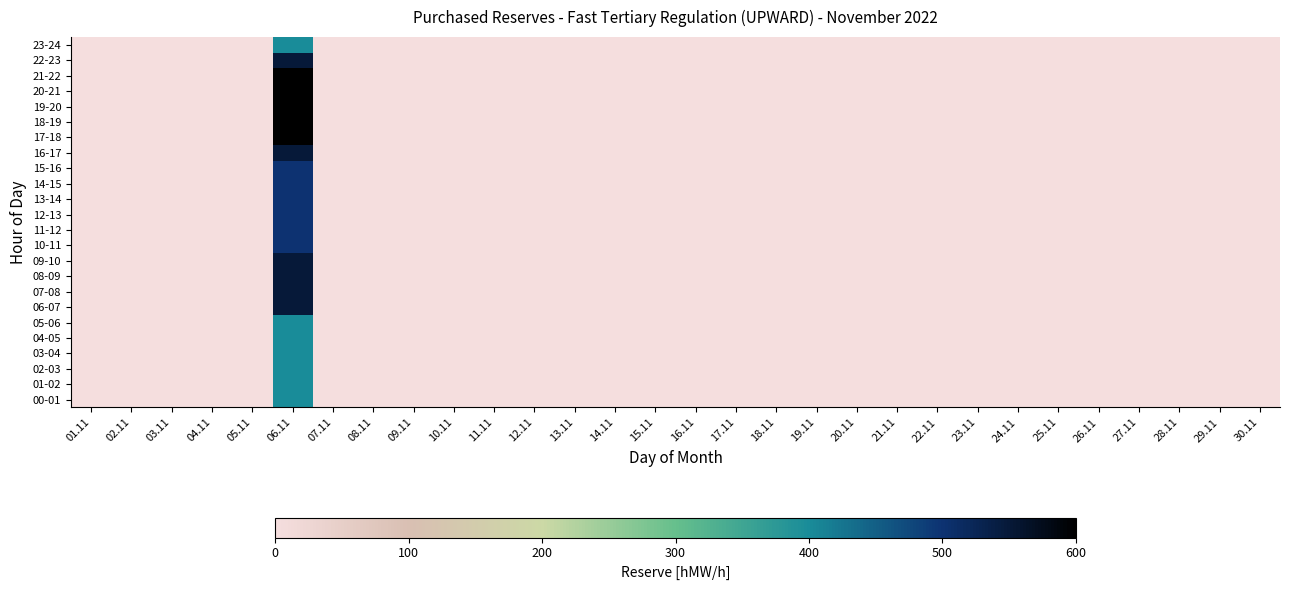

Reading left to right, list all the values displayed in this chart.

00-01: 01.11=0	02.11=0	03.11=0	04.11=0	05.11=0	06.11=400	07.11=0	08.11=0	09.11=0	10.11=0	11.11=0	12.11=0	13.11=0	14.11=0	15.11=0	16.11=0	17.11=0	18.11=0	19.11=0	20.11=0	21.11=0	22.11=0	23.11=0	24.11=0	25.11=0	26.11=0	27.11=0	28.11=0	29.11=0	30.11=0
01-02: 01.11=0	02.11=0	03.11=0	04.11=0	05.11=0	06.11=400	07.11=0	08.11=0	09.11=0	10.11=0	11.11=0	12.11=0	13.11=0	14.11=0	15.11=0	16.11=0	17.11=0	18.11=0	19.11=0	20.11=0	21.11=0	22.11=0	23.11=0	24.11=0	25.11=0	26.11=0	27.11=0	28.11=0	29.11=0	30.11=0
02-03: 01.11=0	02.11=0	03.11=0	04.11=0	05.11=0	06.11=400	07.11=0	08.11=0	09.11=0	10.11=0	11.11=0	12.11=0	13.11=0	14.11=0	15.11=0	16.11=0	17.11=0	18.11=0	19.11=0	20.11=0	21.11=0	22.11=0	23.11=0	24.11=0	25.11=0	26.11=0	27.11=0	28.11=0	29.11=0	30.11=0
03-04: 01.11=0	02.11=0	03.11=0	04.11=0	05.11=0	06.11=400	07.11=0	08.11=0	09.11=0	10.11=0	11.11=0	12.11=0	13.11=0	14.11=0	15.11=0	16.11=0	17.11=0	18.11=0	19.11=0	20.11=0	21.11=0	22.11=0	23.11=0	24.11=0	25.11=0	26.11=0	27.11=0	28.11=0	29.11=0	30.11=0
04-05: 01.11=0	02.11=0	03.11=0	04.11=0	05.11=0	06.11=400	07.11=0	08.11=0	09.11=0	10.11=0	11.11=0	12.11=0	13.11=0	14.11=0	15.11=0	16.11=0	17.11=0	18.11=0	19.11=0	20.11=0	21.11=0	22.11=0	23.11=0	24.11=0	25.11=0	26.11=0	27.11=0	28.11=0	29.11=0	30.11=0
05-06: 01.11=0	02.11=0	03.11=0	04.11=0	05.11=0	06.11=400	07.11=0	08.11=0	09.11=0	10.11=0	11.11=0	12.11=0	13.11=0	14.11=0	15.11=0	16.11=0	17.11=0	18.11=0	19.11=0	20.11=0	21.11=0	22.11=0	23.11=0	24.11=0	25.11=0	26.11=0	27.11=0	28.11=0	29.11=0	30.11=0
06-07: 01.11=0	02.11=0	03.11=0	04.11=0	05.11=0	06.11=550	07.11=0	08.11=0	09.11=0	10.11=0	11.11=0	12.11=0	13.11=0	14.11=0	15.11=0	16.11=0	17.11=0	18.11=0	19.11=0	20.11=0	21.11=0	22.11=0	23.11=0	24.11=0	25.11=0	26.11=0	27.11=0	28.11=0	29.11=0	30.11=0
07-08: 01.11=0	02.11=0	03.11=0	04.11=0	05.11=0	06.11=550	07.11=0	08.11=0	09.11=0	10.11=0	11.11=0	12.11=0	13.11=0	14.11=0	15.11=0	16.11=0	17.11=0	18.11=0	19.11=0	20.11=0	21.11=0	22.11=0	23.11=0	24.11=0	25.11=0	26.11=0	27.11=0	28.11=0	29.11=0	30.11=0
08-09: 01.11=0	02.11=0	03.11=0	04.11=0	05.11=0	06.11=550	07.11=0	08.11=0	09.11=0	10.11=0	11.11=0	12.11=0	13.11=0	14.11=0	15.11=0	16.11=0	17.11=0	18.11=0	19.11=0	20.11=0	21.11=0	22.11=0	23.11=0	24.11=0	25.11=0	26.11=0	27.11=0	28.11=0	29.11=0	30.11=0
09-10: 01.11=0	02.11=0	03.11=0	04.11=0	05.11=0	06.11=550	07.11=0	08.11=0	09.11=0	10.11=0	11.11=0	12.11=0	13.11=0	14.11=0	15.11=0	16.11=0	17.11=0	18.11=0	19.11=0	20.11=0	21.11=0	22.11=0	23.11=0	24.11=0	25.11=0	26.11=0	27.11=0	28.11=0	29.11=0	30.11=0
10-11: 01.11=0	02.11=0	03.11=0	04.11=0	05.11=0	06.11=500	07.11=0	08.11=0	09.11=0	10.11=0	11.11=0	12.11=0	13.11=0	14.11=0	15.11=0	16.11=0	17.11=0	18.11=0	19.11=0	20.11=0	21.11=0	22.11=0	23.11=0	24.11=0	25.11=0	26.11=0	27.11=0	28.11=0	29.11=0	30.11=0
11-12: 01.11=0	02.11=0	03.11=0	04.11=0	05.11=0	06.11=500	07.11=0	08.11=0	09.11=0	10.11=0	11.11=0	12.11=0	13.11=0	14.11=0	15.11=0	16.11=0	17.11=0	18.11=0	19.11=0	20.11=0	21.11=0	22.11=0	23.11=0	24.11=0	25.11=0	26.11=0	27.11=0	28.11=0	29.11=0	30.11=0
12-13: 01.11=0	02.11=0	03.11=0	04.11=0	05.11=0	06.11=500	07.11=0	08.11=0	09.11=0	10.11=0	11.11=0	12.11=0	13.11=0	14.11=0	15.11=0	16.11=0	17.11=0	18.11=0	19.11=0	20.11=0	21.11=0	22.11=0	23.11=0	24.11=0	25.11=0	26.11=0	27.11=0	28.11=0	29.11=0	30.11=0
13-14: 01.11=0	02.11=0	03.11=0	04.11=0	05.11=0	06.11=500	07.11=0	08.11=0	09.11=0	10.11=0	11.11=0	12.11=0	13.11=0	14.11=0	15.11=0	16.11=0	17.11=0	18.11=0	19.11=0	20.11=0	21.11=0	22.11=0	23.11=0	24.11=0	25.11=0	26.11=0	27.11=0	28.11=0	29.11=0	30.11=0
14-15: 01.11=0	02.11=0	03.11=0	04.11=0	05.11=0	06.11=500	07.11=0	08.11=0	09.11=0	10.11=0	11.11=0	12.11=0	13.11=0	14.11=0	15.11=0	16.11=0	17.11=0	18.11=0	19.11=0	20.11=0	21.11=0	22.11=0	23.11=0	24.11=0	25.11=0	26.11=0	27.11=0	28.11=0	29.11=0	30.11=0
15-16: 01.11=0	02.11=0	03.11=0	04.11=0	05.11=0	06.11=500	07.11=0	08.11=0	09.11=0	10.11=0	11.11=0	12.11=0	13.11=0	14.11=0	15.11=0	16.11=0	17.11=0	18.11=0	19.11=0	20.11=0	21.11=0	22.11=0	23.11=0	24.11=0	25.11=0	26.11=0	27.11=0	28.11=0	29.11=0	30.11=0
16-17: 01.11=0	02.11=0	03.11=0	04.11=0	05.11=0	06.11=550	07.11=0	08.11=0	09.11=0	10.11=0	11.11=0	12.11=0	13.11=0	14.11=0	15.11=0	16.11=0	17.11=0	18.11=0	19.11=0	20.11=0	21.11=0	22.11=0	23.11=0	24.11=0	25.11=0	26.11=0	27.11=0	28.11=0	29.11=0	30.11=0
17-18: 01.11=0	02.11=0	03.11=0	04.11=0	05.11=0	06.11=600	07.11=0	08.11=0	09.11=0	10.11=0	11.11=0	12.11=0	13.11=0	14.11=0	15.11=0	16.11=0	17.11=0	18.11=0	19.11=0	20.11=0	21.11=0	22.11=0	23.11=0	24.11=0	25.11=0	26.11=0	27.11=0	28.11=0	29.11=0	30.11=0
18-19: 01.11=0	02.11=0	03.11=0	04.11=0	05.11=0	06.11=600	07.11=0	08.11=0	09.11=0	10.11=0	11.11=0	12.11=0	13.11=0	14.11=0	15.11=0	16.11=0	17.11=0	18.11=0	19.11=0	20.11=0	21.11=0	22.11=0	23.11=0	24.11=0	25.11=0	26.11=0	27.11=0	28.11=0	29.11=0	30.11=0
19-20: 01.11=0	02.11=0	03.11=0	04.11=0	05.11=0	06.11=600	07.11=0	08.11=0	09.11=0	10.11=0	11.11=0	12.11=0	13.11=0	14.11=0	15.11=0	16.11=0	17.11=0	18.11=0	19.11=0	20.11=0	21.11=0	22.11=0	23.11=0	24.11=0	25.11=0	26.11=0	27.11=0	28.11=0	29.11=0	30.11=0
20-21: 01.11=0	02.11=0	03.11=0	04.11=0	05.11=0	06.11=600	07.11=0	08.11=0	09.11=0	10.11=0	11.11=0	12.11=0	13.11=0	14.11=0	15.11=0	16.11=0	17.11=0	18.11=0	19.11=0	20.11=0	21.11=0	22.11=0	23.11=0	24.11=0	25.11=0	26.11=0	27.11=0	28.11=0	29.11=0	30.11=0
21-22: 01.11=0	02.11=0	03.11=0	04.11=0	05.11=0	06.11=600	07.11=0	08.11=0	09.11=0	10.11=0	11.11=0	12.11=0	13.11=0	14.11=0	15.11=0	16.11=0	17.11=0	18.11=0	19.11=0	20.11=0	21.11=0	22.11=0	23.11=0	24.11=0	25.11=0	26.11=0	27.11=0	28.11=0	29.11=0	30.11=0
22-23: 01.11=0	02.11=0	03.11=0	04.11=0	05.11=0	06.11=550	07.11=0	08.11=0	09.11=0	10.11=0	11.11=0	12.11=0	13.11=0	14.11=0	15.11=0	16.11=0	17.11=0	18.11=0	19.11=0	20.11=0	21.11=0	22.11=0	23.11=0	24.11=0	25.11=0	26.11=0	27.11=0	28.11=0	29.11=0	30.11=0
23-24: 01.11=0	02.11=0	03.11=0	04.11=0	05.11=0	06.11=400	07.11=0	08.11=0	09.11=0	10.11=0	11.11=0	12.11=0	13.11=0	14.11=0	15.11=0	16.11=0	17.11=0	18.11=0	19.11=0	20.11=0	21.11=0	22.11=0	23.11=0	24.11=0	25.11=0	26.11=0	27.11=0	28.11=0	29.11=0	30.11=0